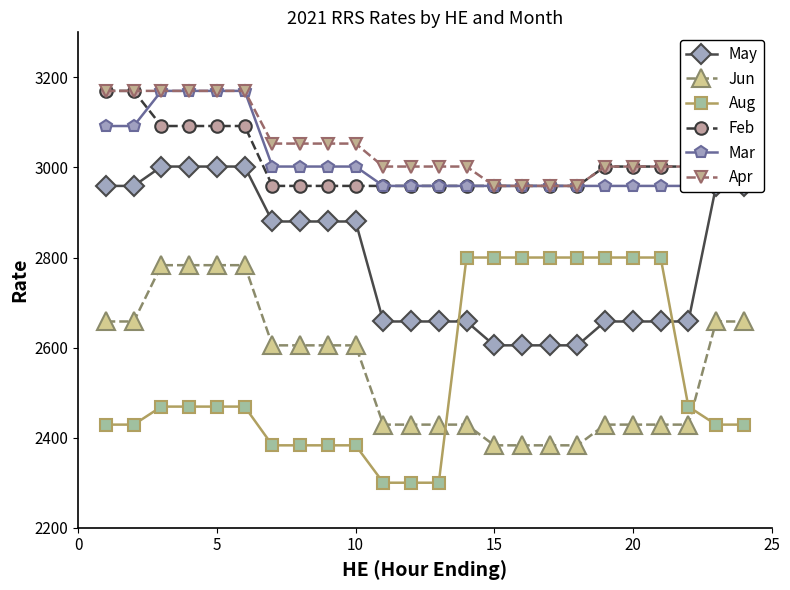

How many data points in May are less than 2880?

12